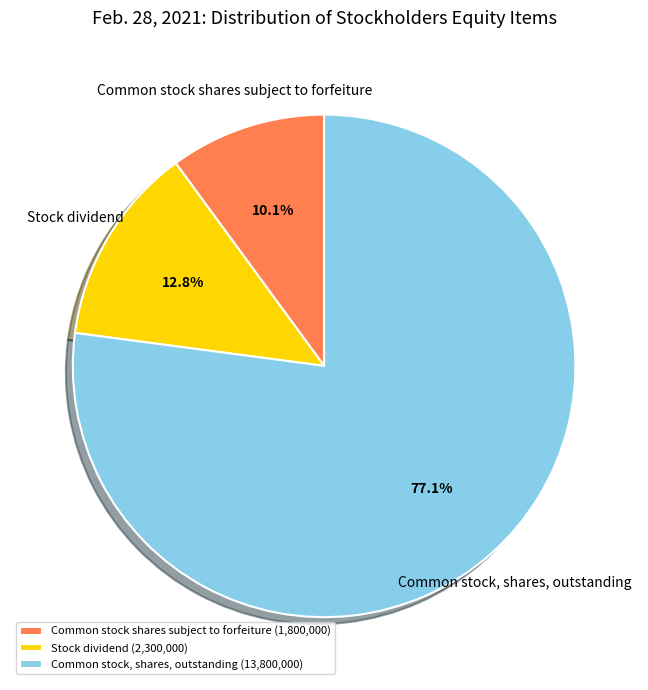

Which slice represents more than half of the pie?

Common stock, shares, outstanding